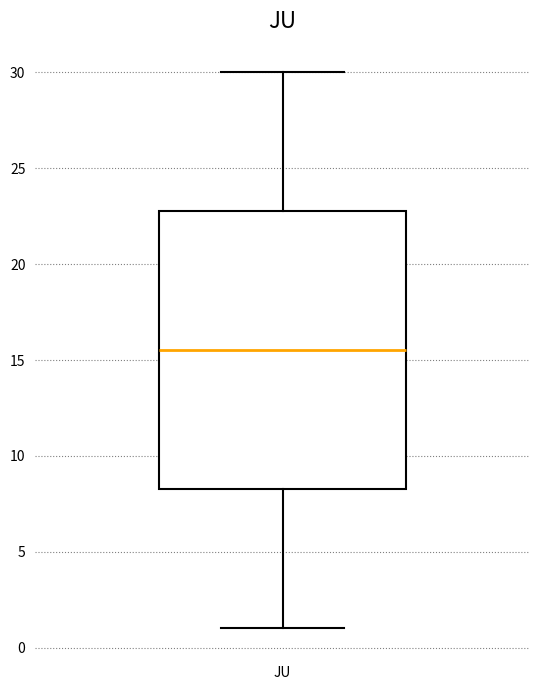

Transcribe this box plot: give where the median line is, the range the box spans, and where the two whiskers end, as read against the y-axis. The values are not printed on the chart, so give them approximately, as read against the axis.

median 15.5, box 8.5 to 23.0, whiskers 1.0 to 30.0